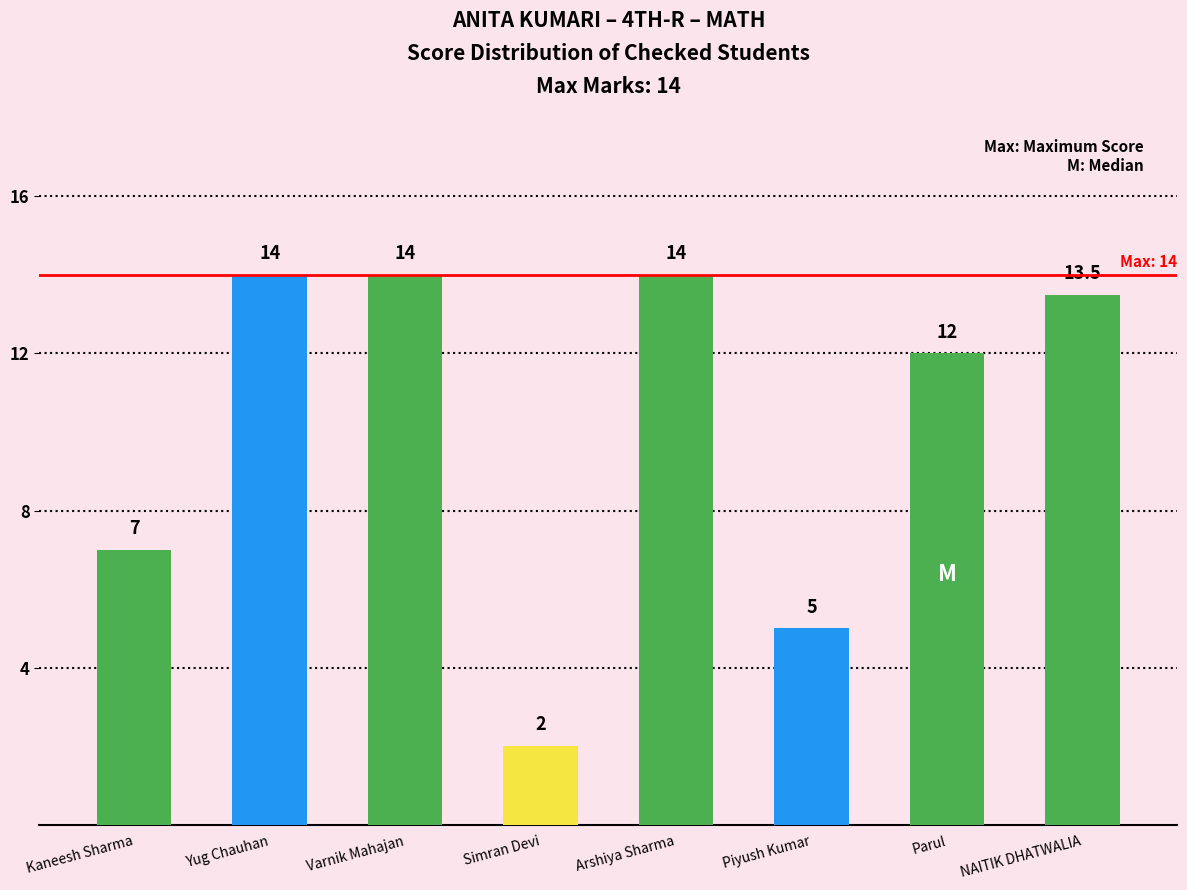

True or false: the data shows 6.1 at NAITIK DHATWALIA.

False